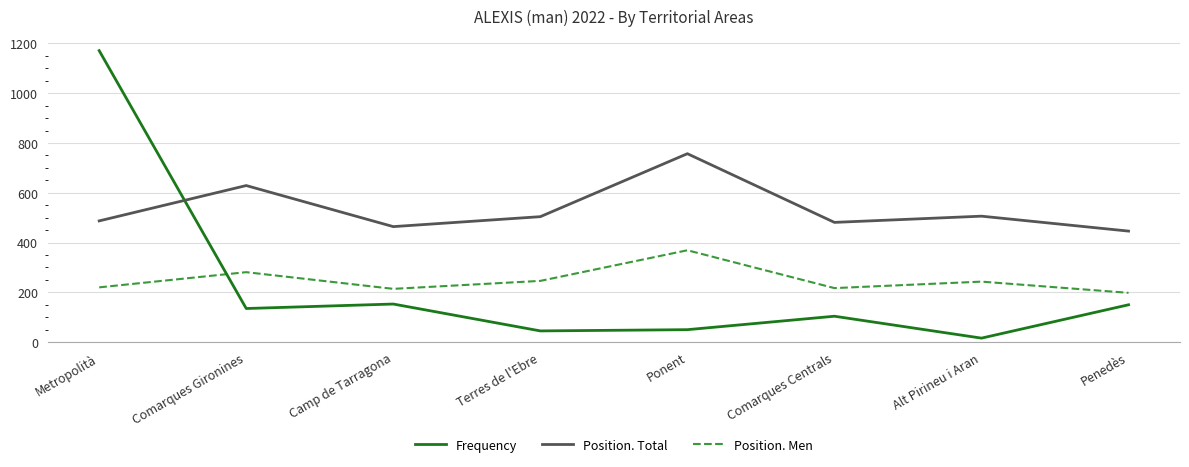

The value of Frequency at Penedès is 150. True or false?

True